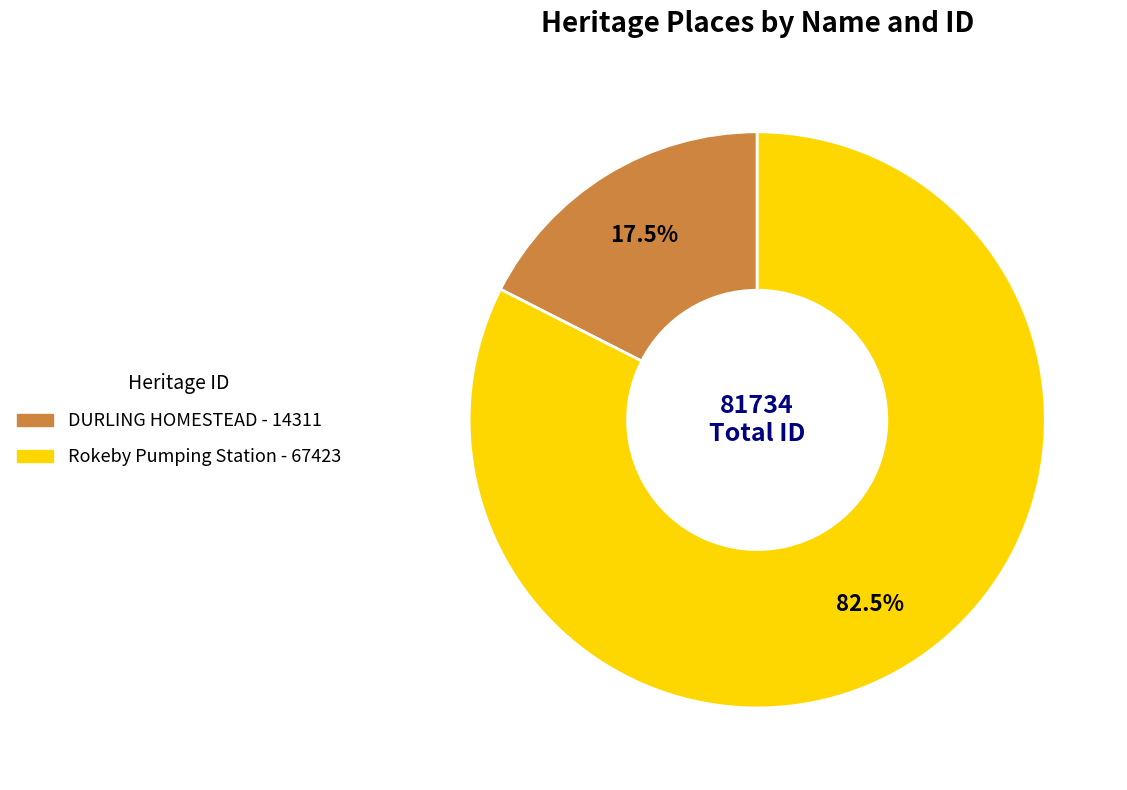

What is the ratio of the value at Rokeby Pumping Station to the value at DURLING HOMESTEAD?

4.7